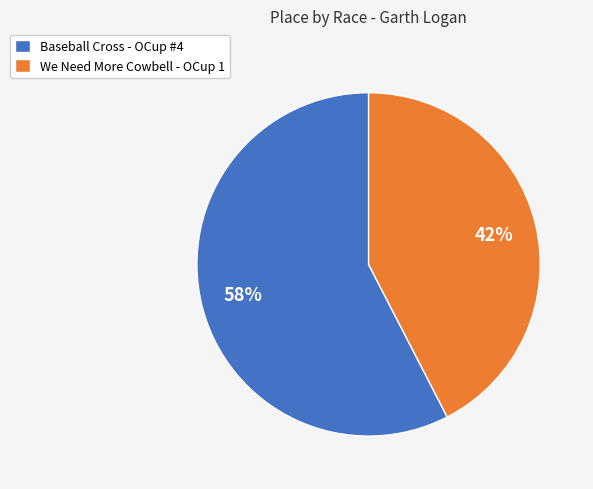

True or false: Baseball Cross - OCup #4 accounts for 47% of the total.

False